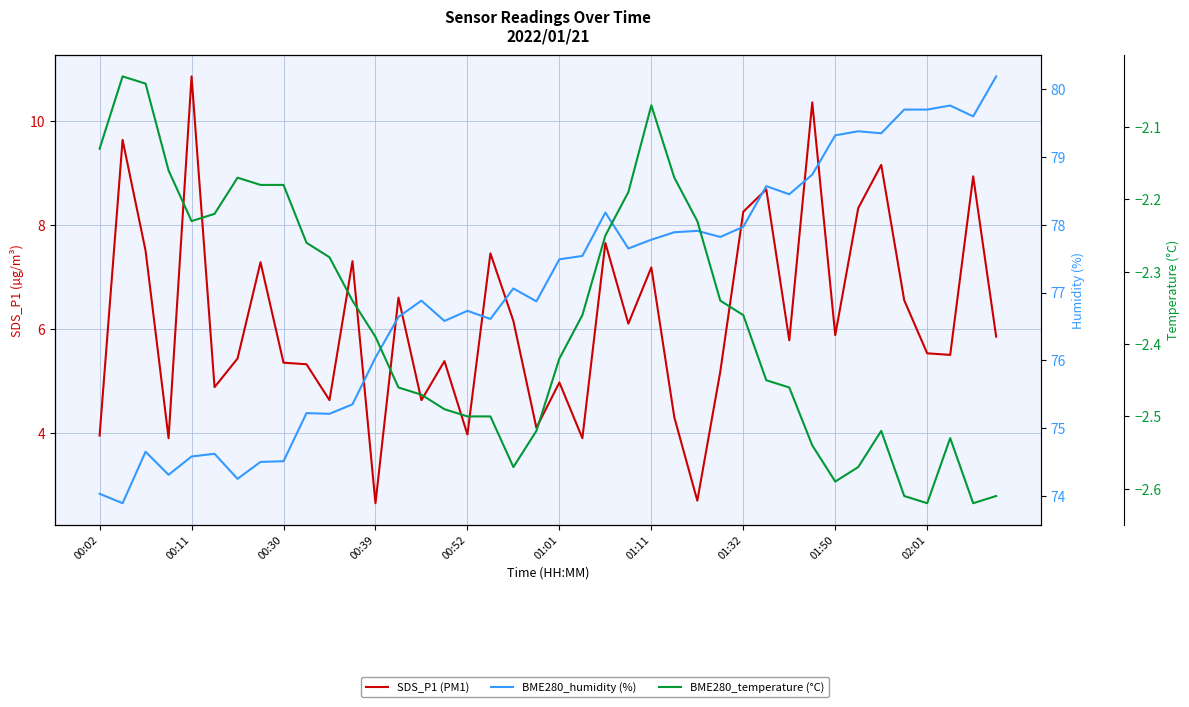

Reading left to right, list all the values displayed in this chart.

SDS_P1 (PM1): 4.0	9.6	7.5	3.9	10.8	4.9	5.4	7.3	5.3	5.3	4.6	7.3	2.6	6.6	4.6	5.4	4.0	7.5	6.2	4.1	5.0	3.9	7.7	6.1	7.2	4.3	2.7	5.2	8.2	8.7	5.8	10.3	5.9	8.3	9.2	6.5	5.5	5.5	8.9	5.8
BME280_humidity (%): 74.0	73.9	74.7	74.3	74.6	74.6	74.2	74.5	74.5	75.2	75.2	75.3	76.0	76.6	76.9	76.6	76.7	76.6	77.1	76.9	77.5	77.5	78.2	77.7	77.8	77.9	77.9	77.8	78.0	78.6	78.5	78.7	79.3	79.4	79.3	79.7	79.7	79.8	79.6	80.2
BME280_temperature (°C): -2.1	-2.0	-2.0	-2.2	-2.2	-2.2	-2.2	-2.2	-2.2	-2.3	-2.3	-2.3	-2.4	-2.5	-2.5	-2.5	-2.5	-2.5	-2.6	-2.5	-2.4	-2.4	-2.2	-2.2	-2.1	-2.2	-2.2	-2.3	-2.4	-2.5	-2.5	-2.5	-2.6	-2.6	-2.5	-2.6	-2.6	-2.5	-2.6	-2.6